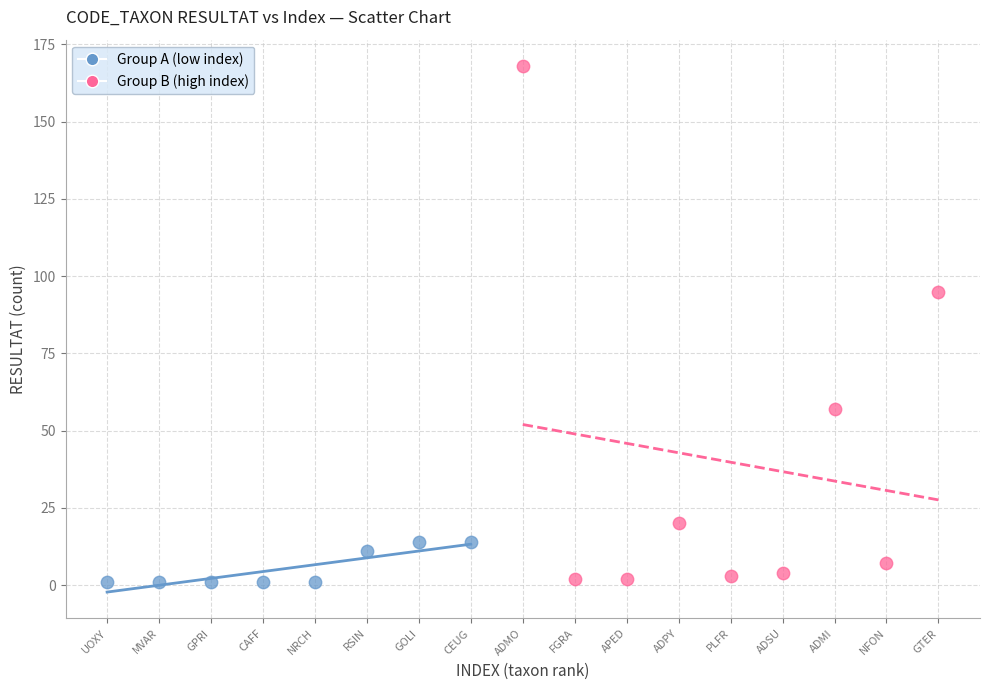

Which series reaches the maximum Y coordinate?

Group B (high index)